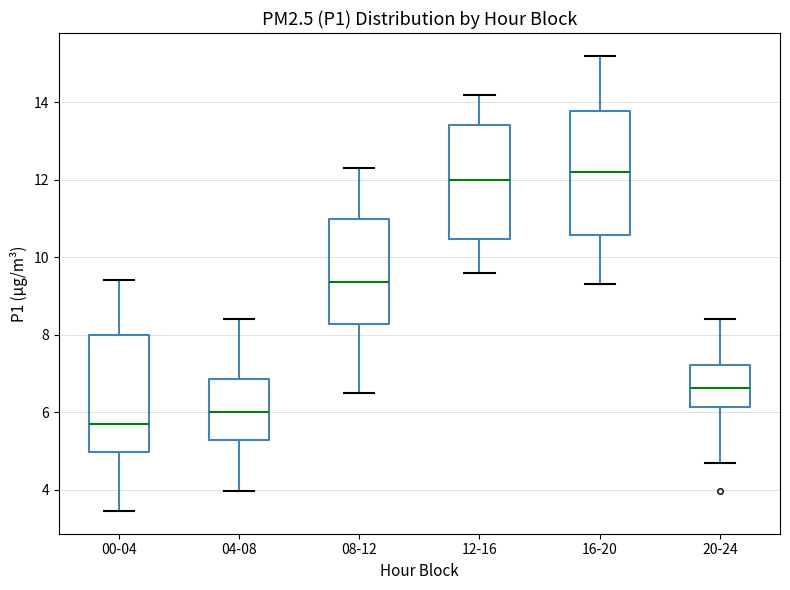

Reading left to right, read every box against the y-axis: the position of its median line, the range the box covers, and the ends of its whiskers. The values are not printed on the chart, so give them approximately, as read against the axis.

00-04: median 5.8, box 5.0 to 8.0, whiskers 3.4 to 9.4
04-08: median 6.0, box 5.2 to 6.8, whiskers 4.0 to 8.4
08-12: median 9.4, box 8.2 to 11.0, whiskers 6.6 to 12.4
12-16: median 12.0, box 10.4 to 13.4, whiskers 9.6 to 14.2
16-20: median 12.2, box 10.6 to 13.8, whiskers 9.4 to 15.2
20-24: median 6.6, box 6.2 to 7.2, whiskers 4.6 to 8.4